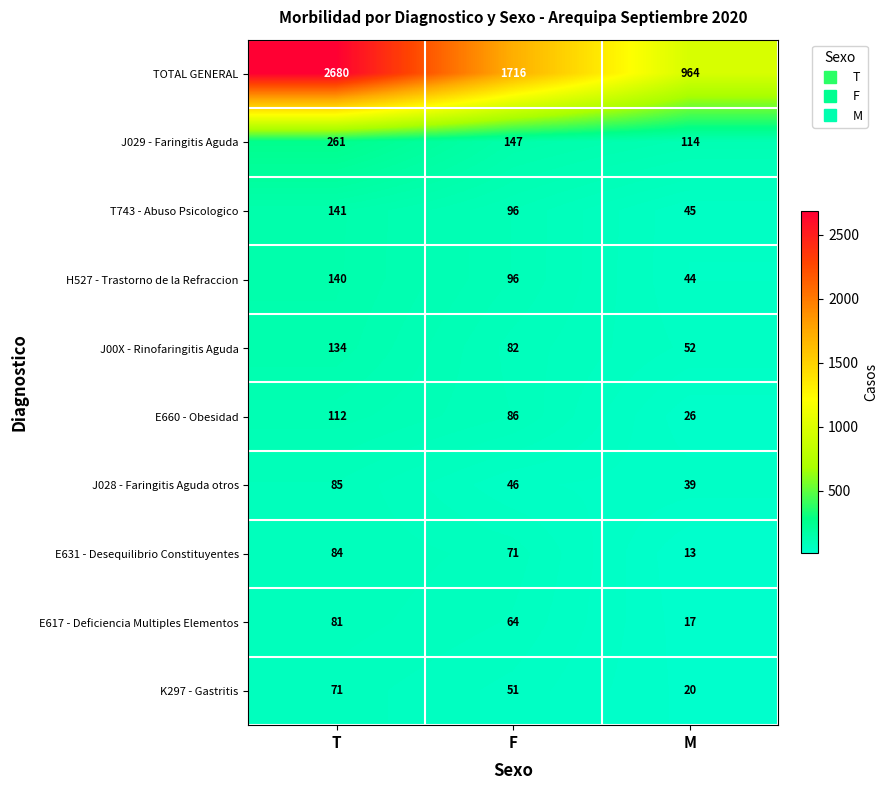

Which label corresponds to the smallest value in the chart?

M